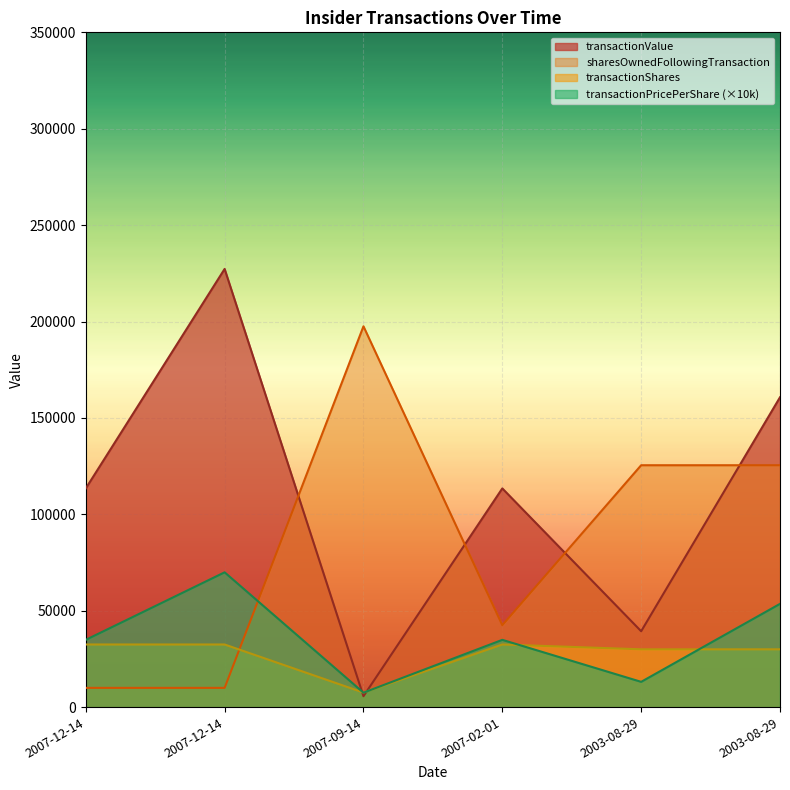

The transactionPricePerShare series shows 16345.7 at 2007-02-01. True or false?

False